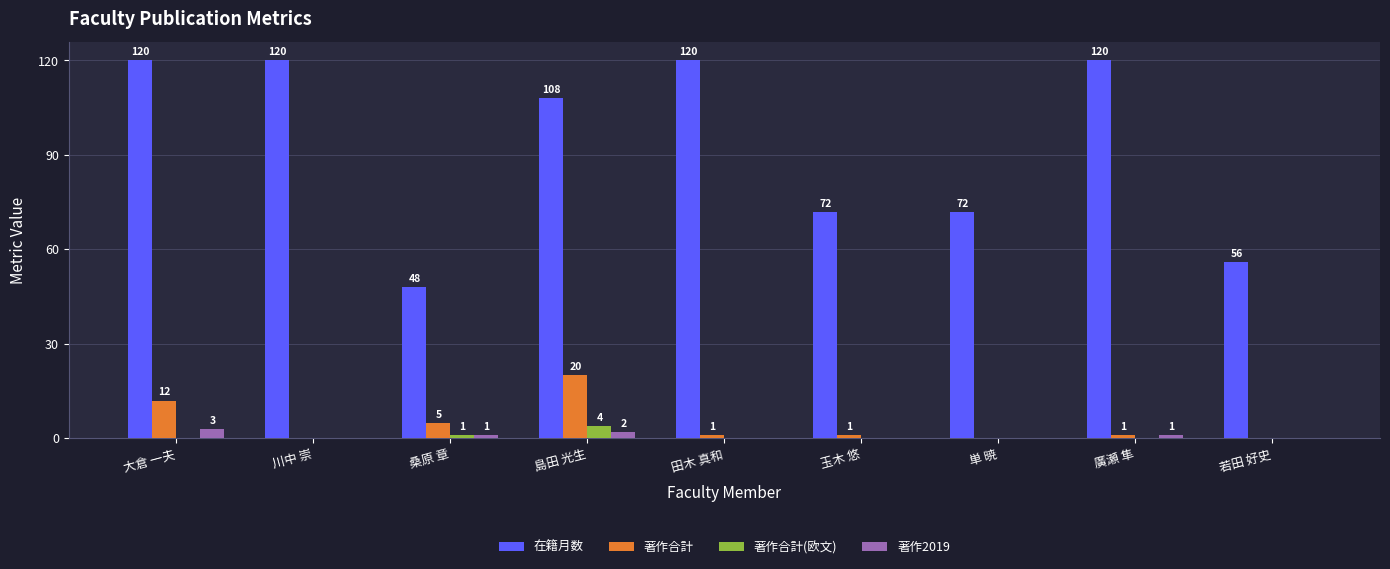

What value does the 在籍月数 series have at 島田 光生, to the nearest 5?

110